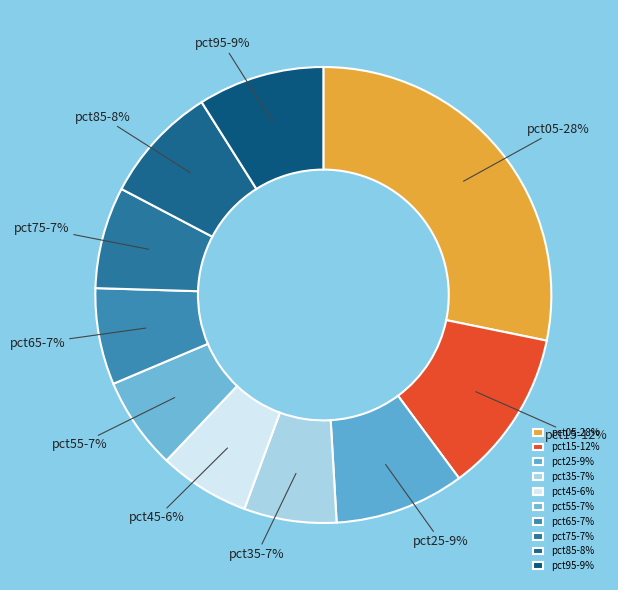

Combined, do pct95 and pct35 account for over 50%?

No